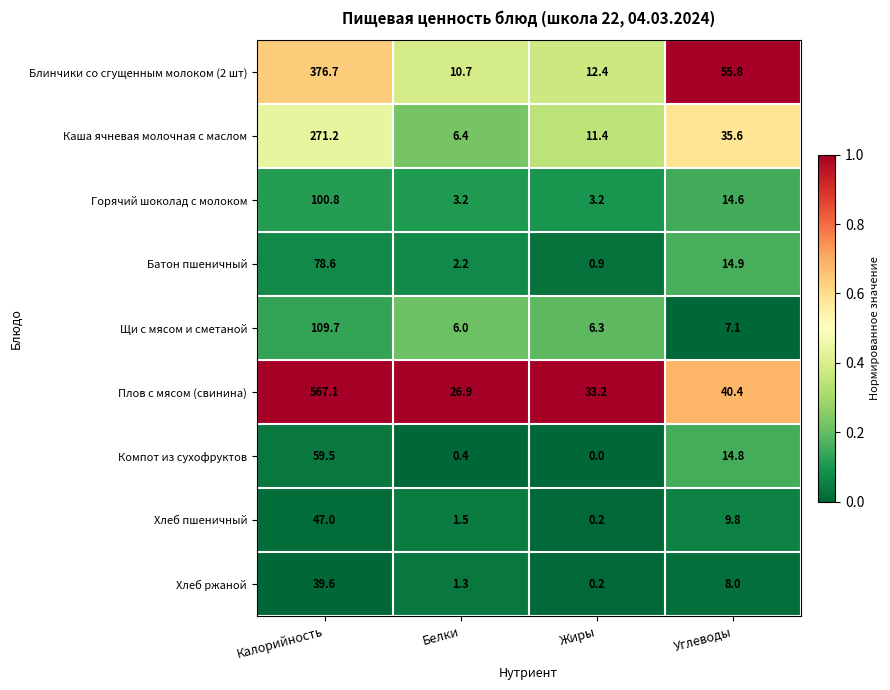

The value of Горячий шоколад с молоком at Углеводы is 21.4. True or false?

False